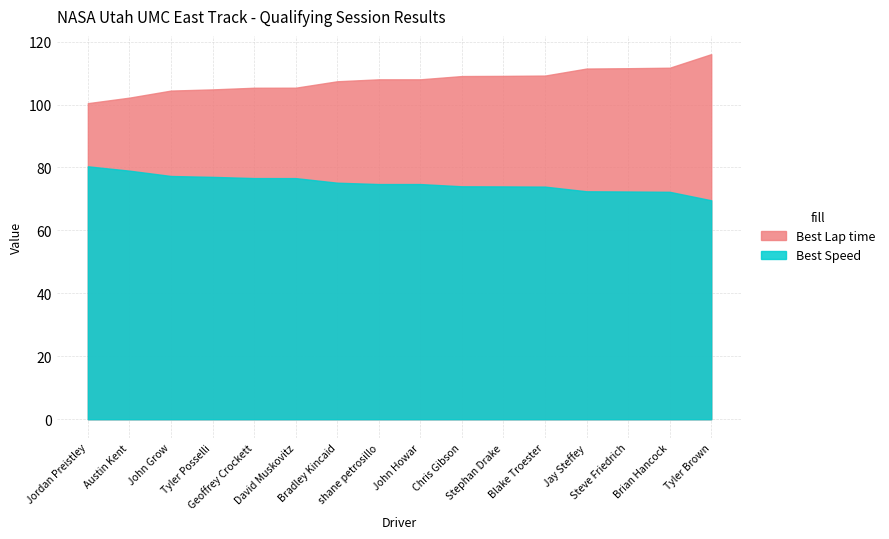

The Best Speed series shows 77.0 at Tyler Posselli. True or false?

True